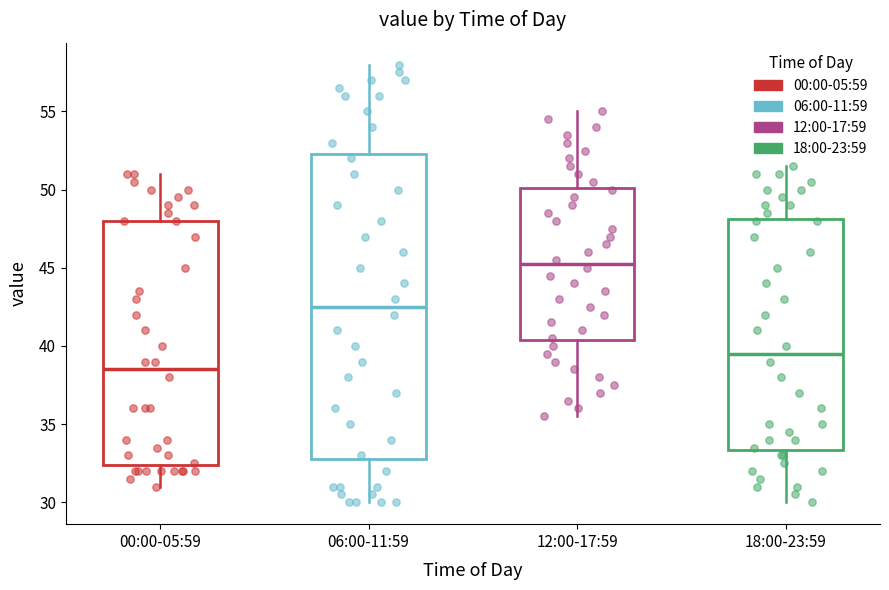

Comparing the boxes themselves (not the whiskers), which one is the tallest?

06:00-11:59